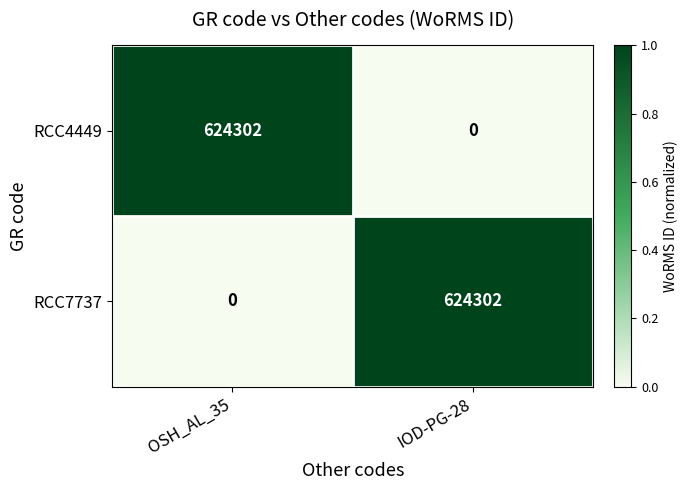

Reading left to right, what are all the values shown in this chart?

RCC4449: OSH_AL_35=624302	IOD-PG-28=0
RCC7737: OSH_AL_35=0	IOD-PG-28=624302